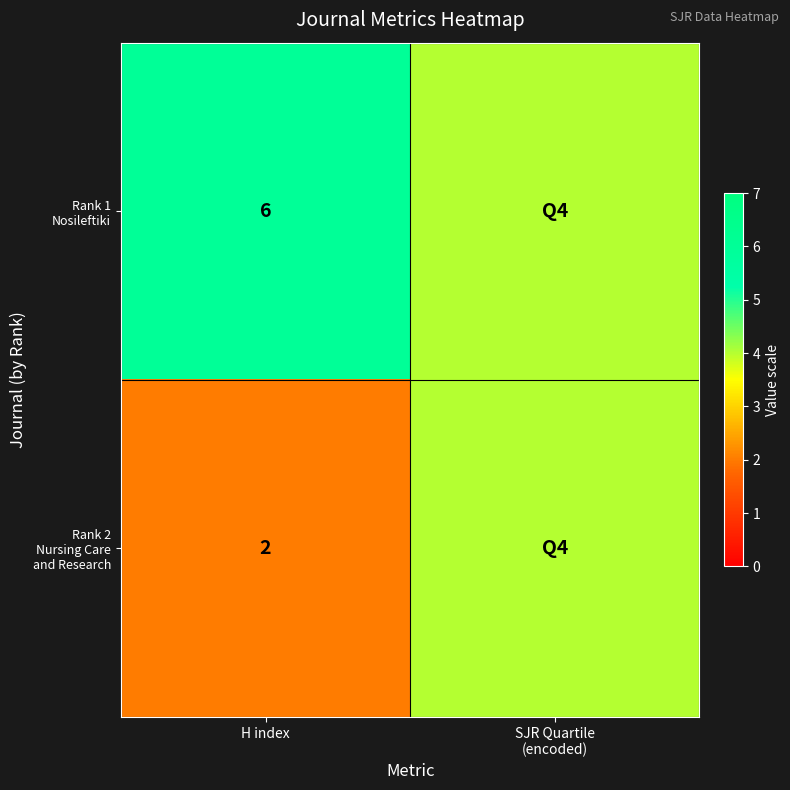

What is the difference between the highest and lowest values at H index?

4